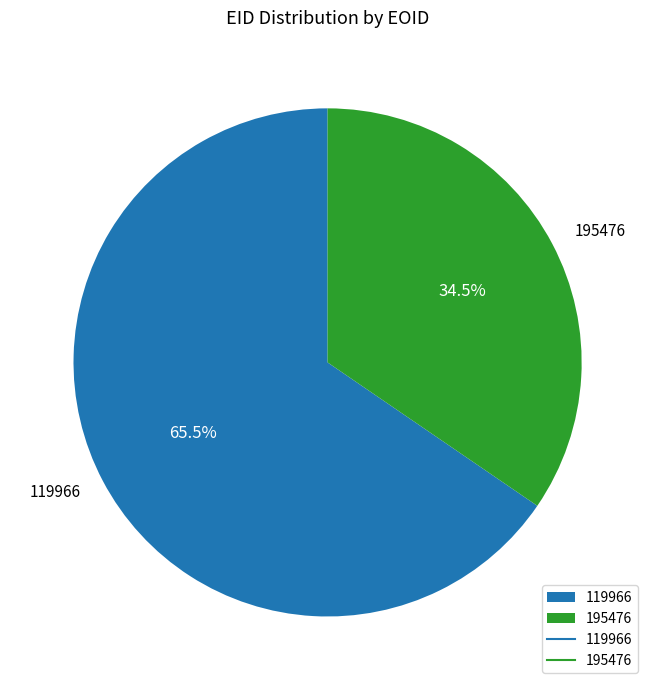

To the nearest percent, what is the difference between the largest and smallest slice percentages?

31%